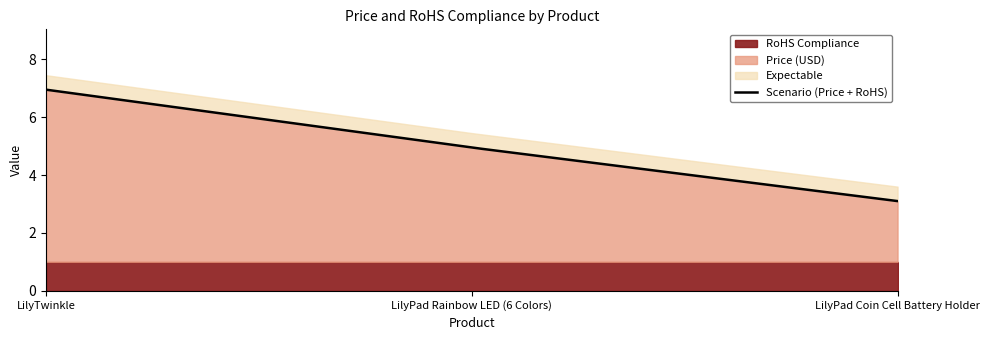

Reading left to right, list all the values displayed in this chart.

Price (USD): LilyTwinkle=6.0	LilyPad Rainbow LED (6 Colors)=4.0	LilyPad Coin Cell Battery Holder=2.1
RoHS Compliance: LilyTwinkle=1.0	LilyPad Rainbow LED (6 Colors)=1.0	LilyPad Coin Cell Battery Holder=1.0